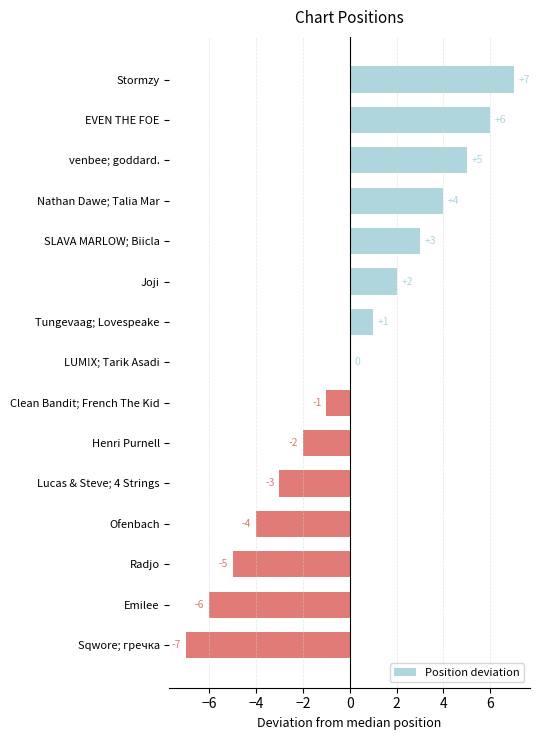

How many distinct data groups are displayed?

1